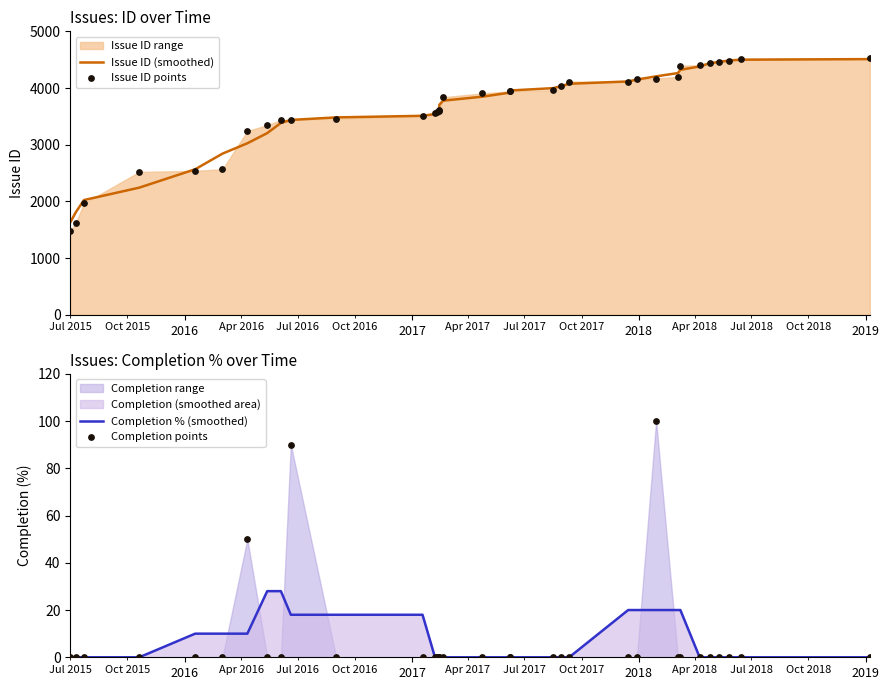

Which series has the largest Y range (max minus min)?

Issue ID points